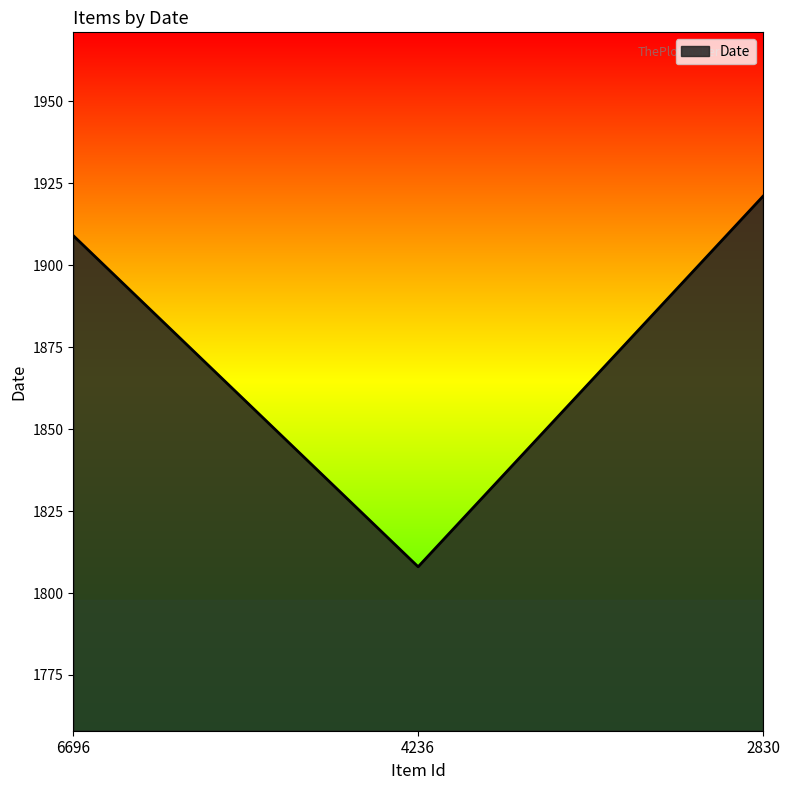

What is the ratio of the value at 2830 to the value at 6696?

1.0